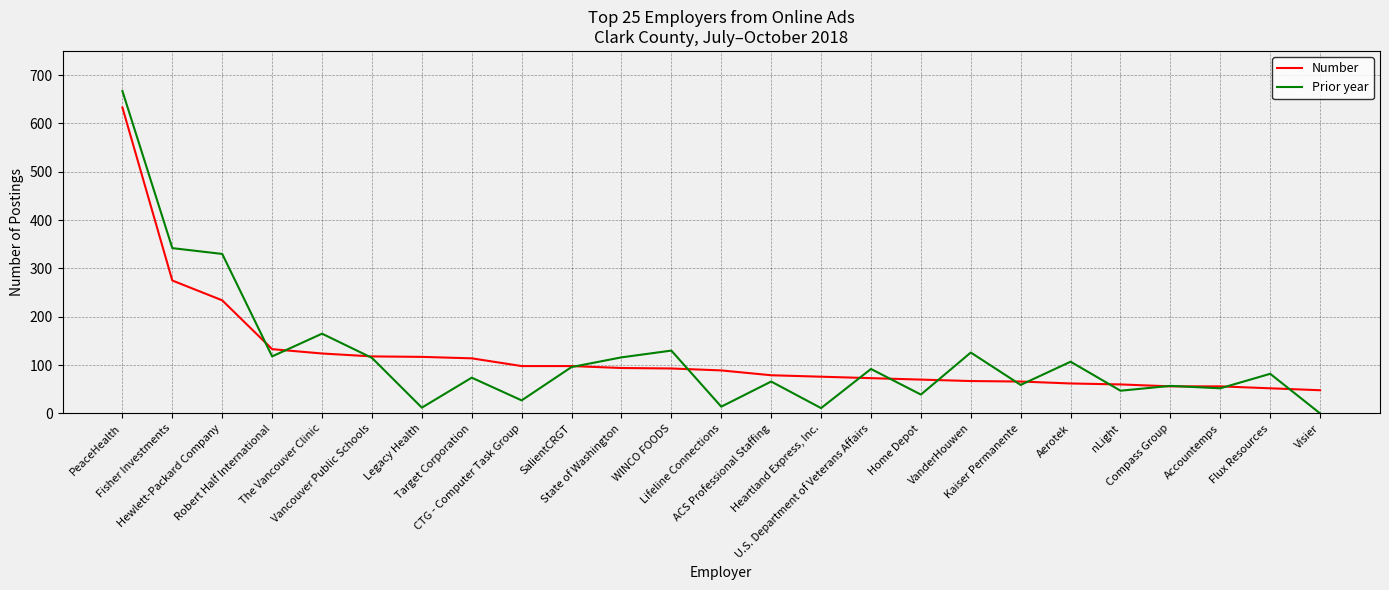

What is the average value of the Number series?

119